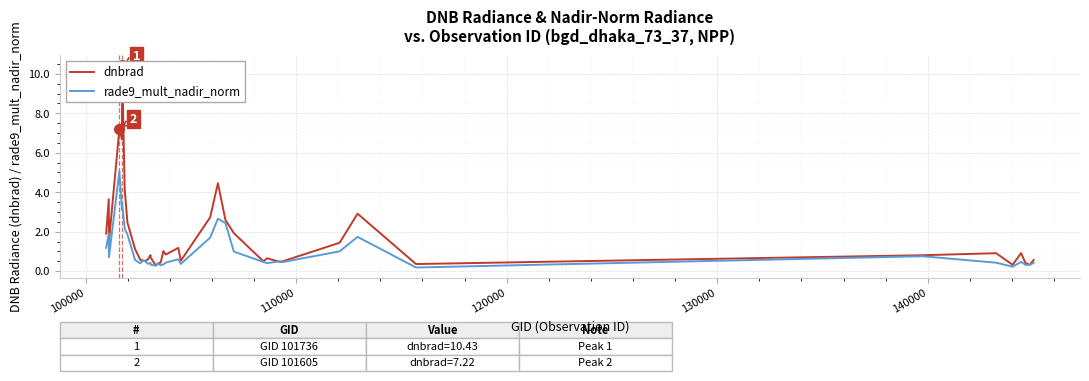

List the series in order of their overall mean, lowest first.

rade9_mult_nadir_norm, dnbrad